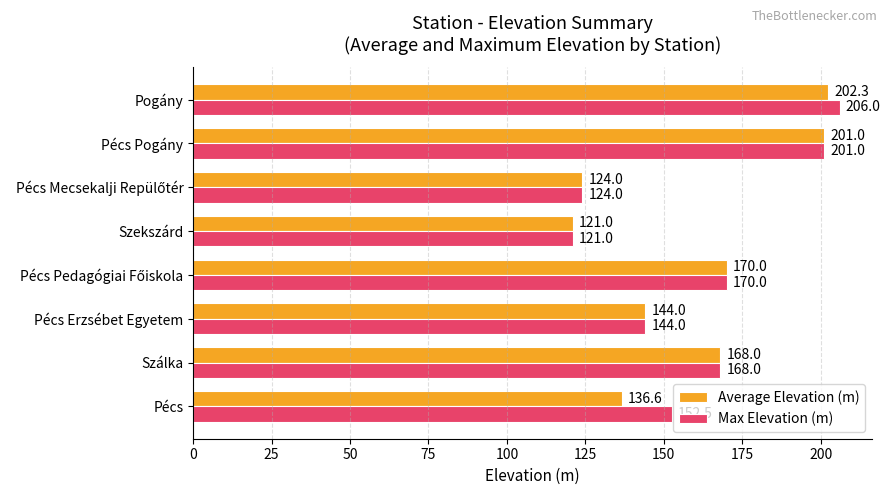

How many data points does each series have?

8